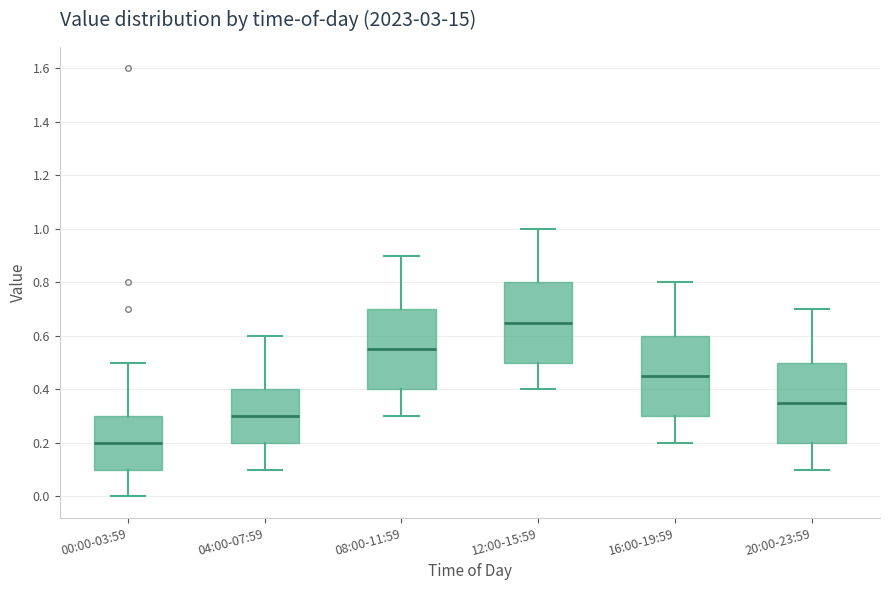

Reading left to right, read every box against the y-axis: the position of its median line, the range the box covers, and the ends of its whiskers. The values are not printed on the chart, so give them approximately, as read against the axis.

00:00-03:59: median 0.20, box 0.10 to 0.30, whiskers 0.00 to 0.50
04:00-07:59: median 0.30, box 0.20 to 0.40, whiskers 0.10 to 0.60
08:00-11:59: median 0.56, box 0.40 to 0.70, whiskers 0.30 to 0.90
12:00-15:59: median 0.66, box 0.50 to 0.80, whiskers 0.40 to 1.00
16:00-19:59: median 0.46, box 0.30 to 0.60, whiskers 0.20 to 0.80
20:00-23:59: median 0.36, box 0.20 to 0.50, whiskers 0.10 to 0.70